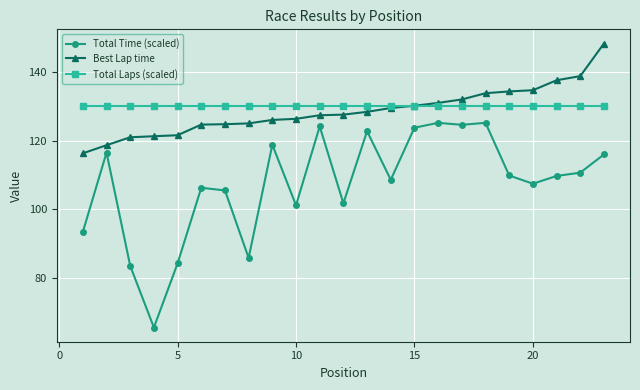

Which series has the largest range (max minus min)?

Total Time (scaled)